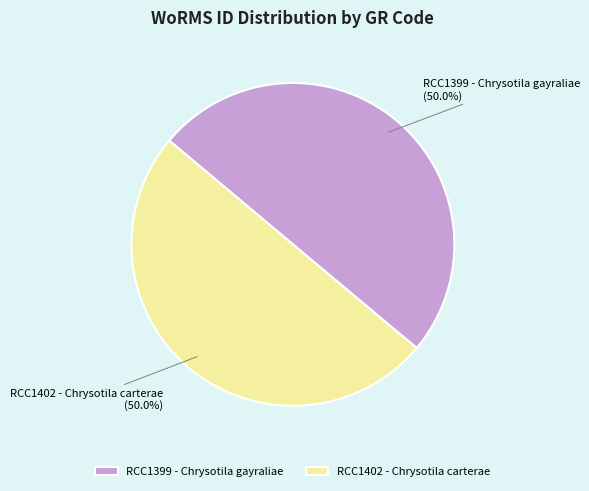

To the nearest percent, what is the average slice percentage?

50%